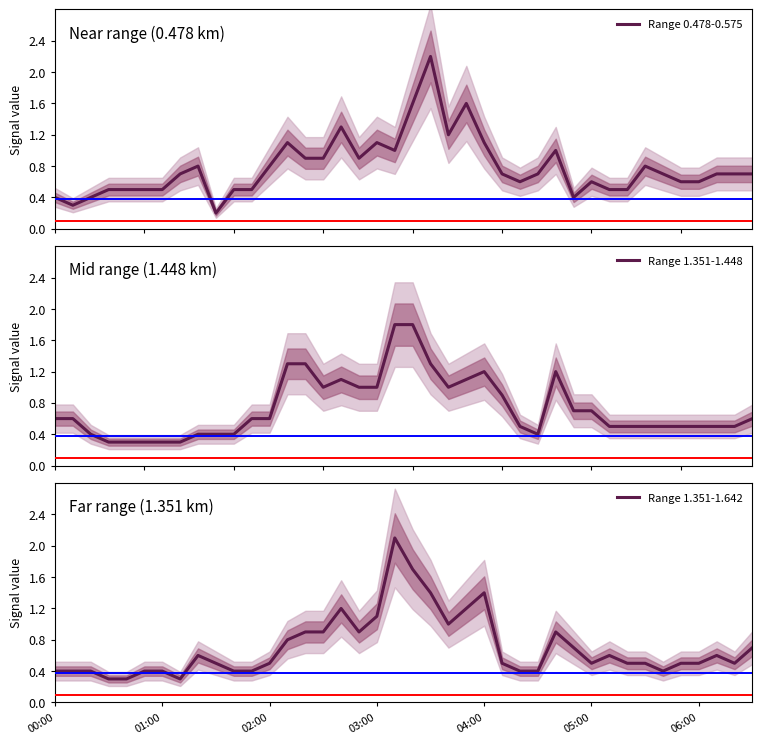

What is the difference between the maximum and second lowest values in the Range 0.478-0.575 series?

1.9